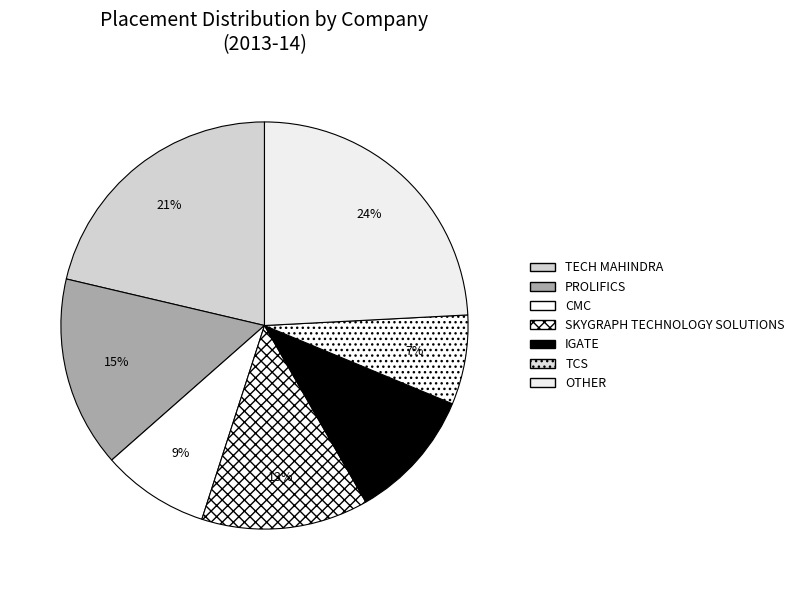

The TECH MAHINDRA slice represents 35% of the pie. True or false?

False